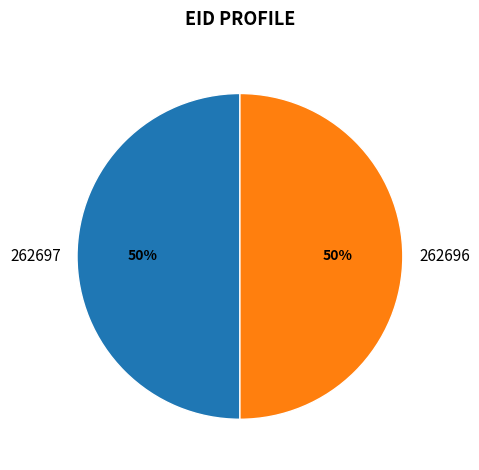

What percentage is the 262697 slice, to the nearest percent?

50%